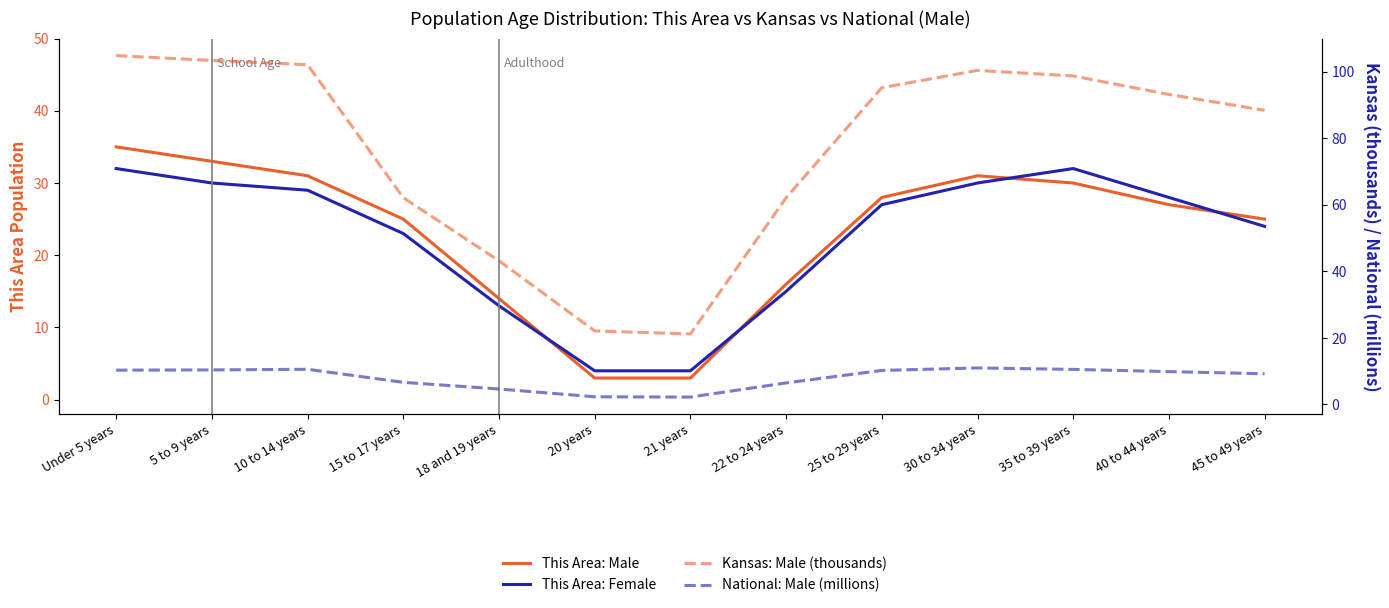

Between 10 to 14 years and 15 to 17 years, which series saw the biggest shift?

Kansas: Male (thousands)